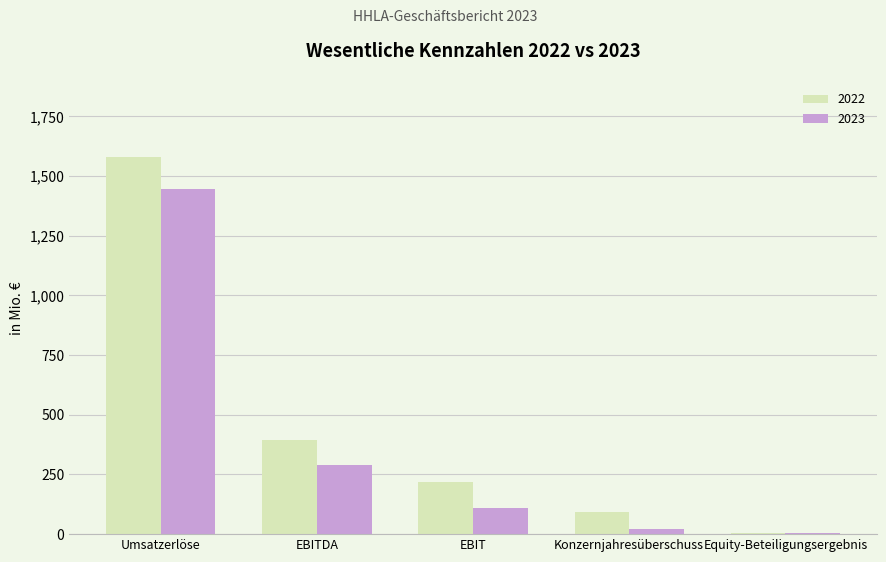

What is the spread (max minus min) of values at EBIT?

111.0